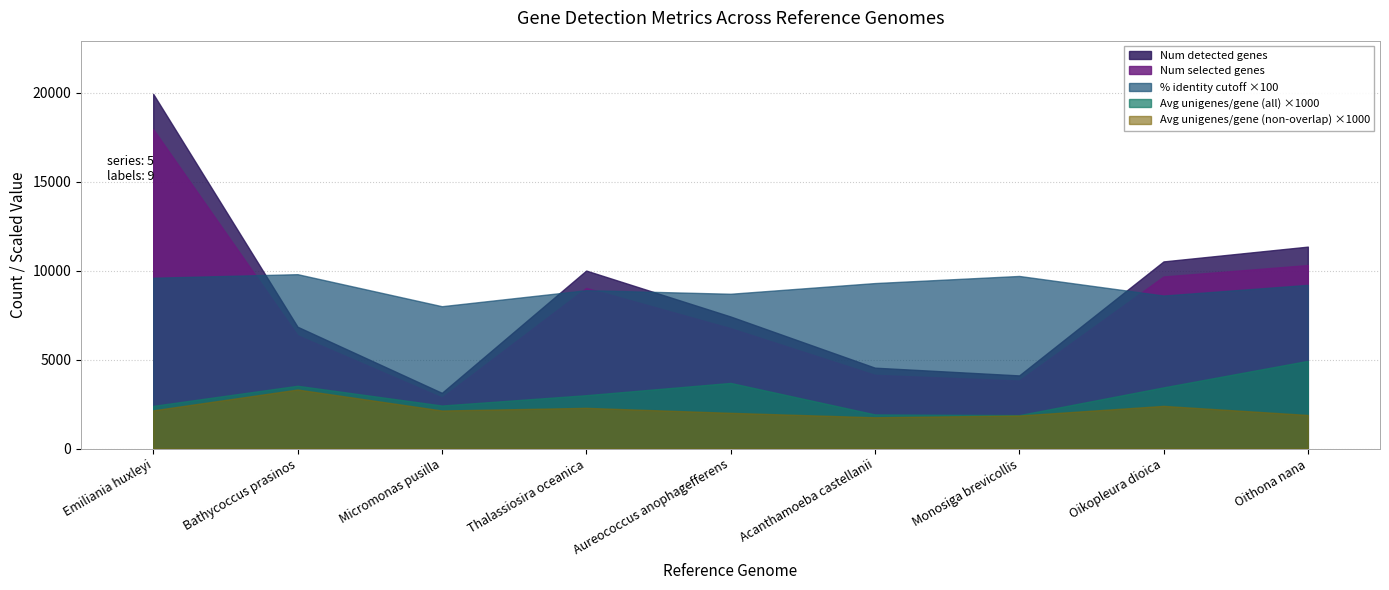

How many data points does each series have?

9